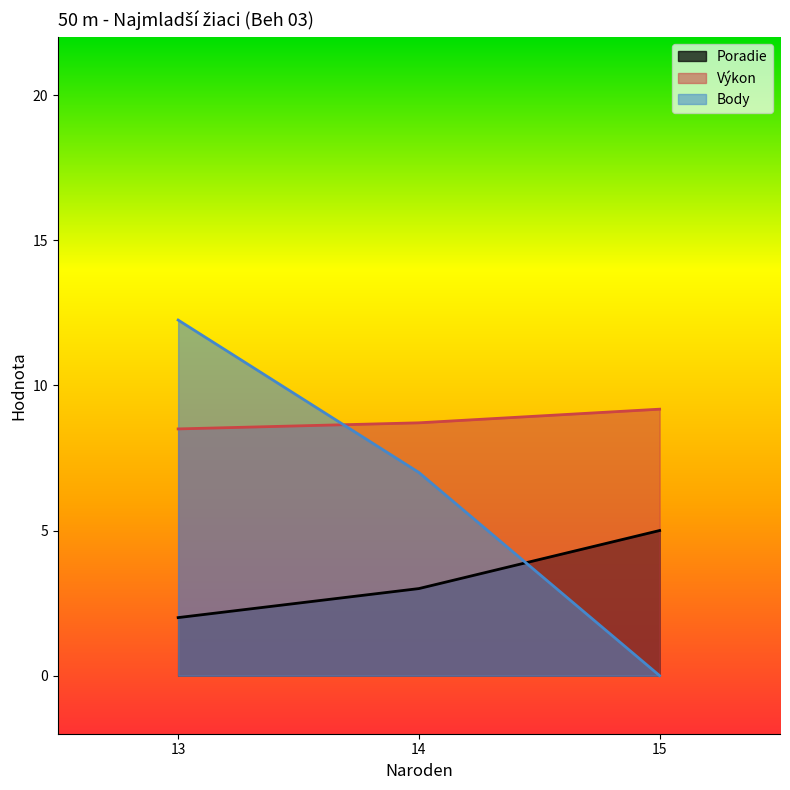

What value does the Body series have at 14?

7.0